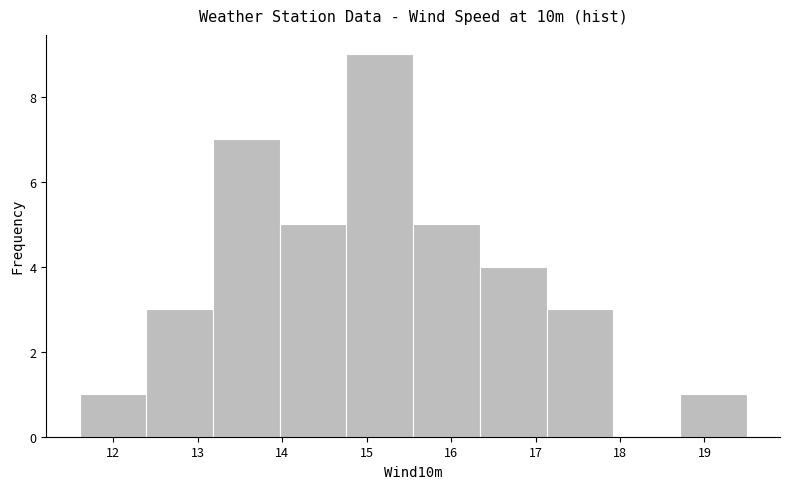

What is the height of the bar covering 13.18 to 13.97 on the x-axis? Neither the bar edges nor the heights are printed on the chart, so give them approximately, as read against the axes.

7